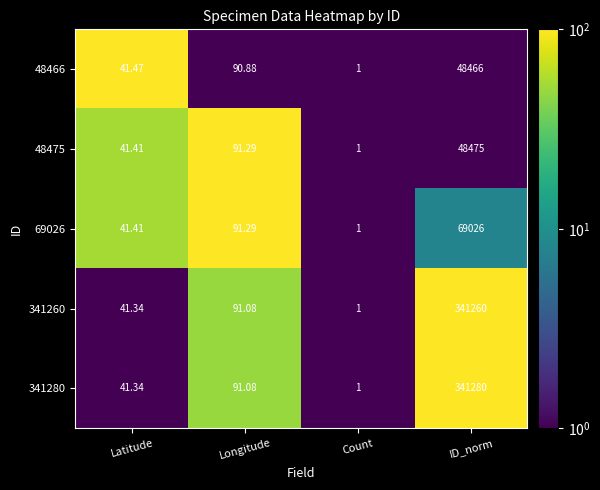

Which label corresponds to the smallest value in the chart?

Count